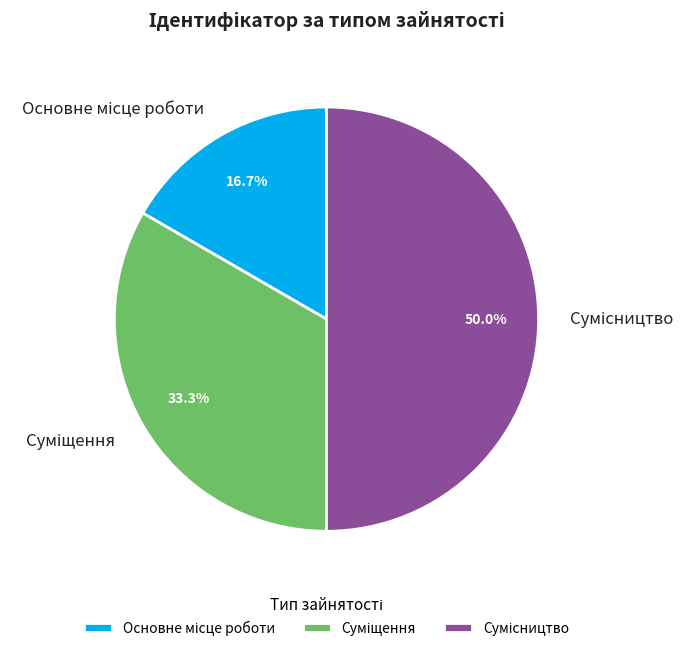

Count the number of slices in the pie.

3